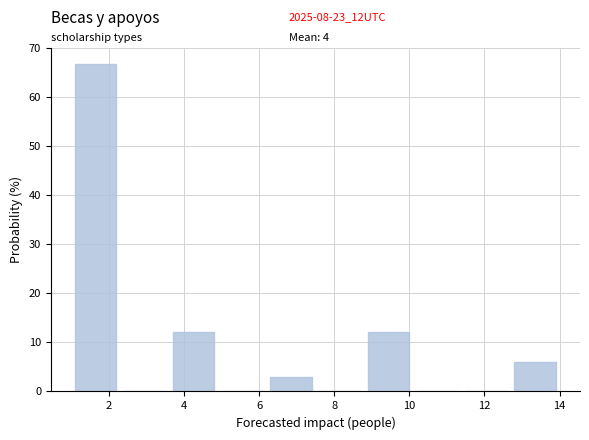

Which range on the x-axis has the tallest bar?

1.0 to 2.3